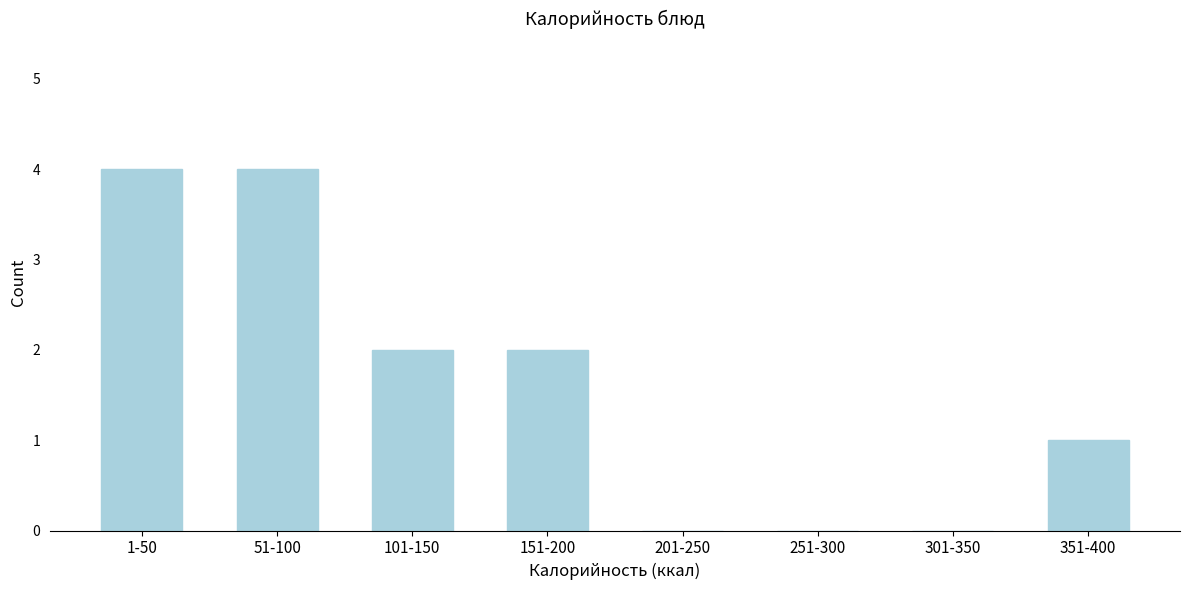

Reading left to right, extract all data points from this chart.

1-50=4	51-100=4	101-150=2	151-200=2	201-250=0	251-300=0	301-350=0	351-400=1